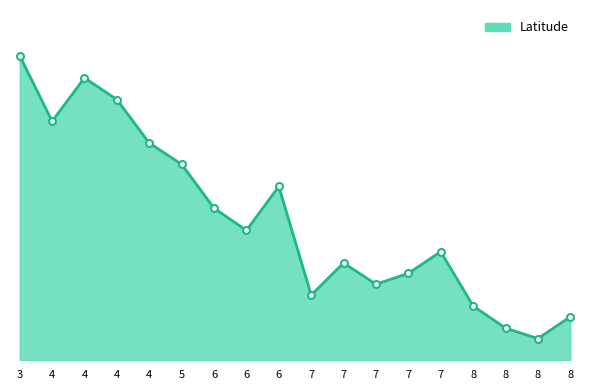

Is this an area chart (filled region under the line)?

Yes